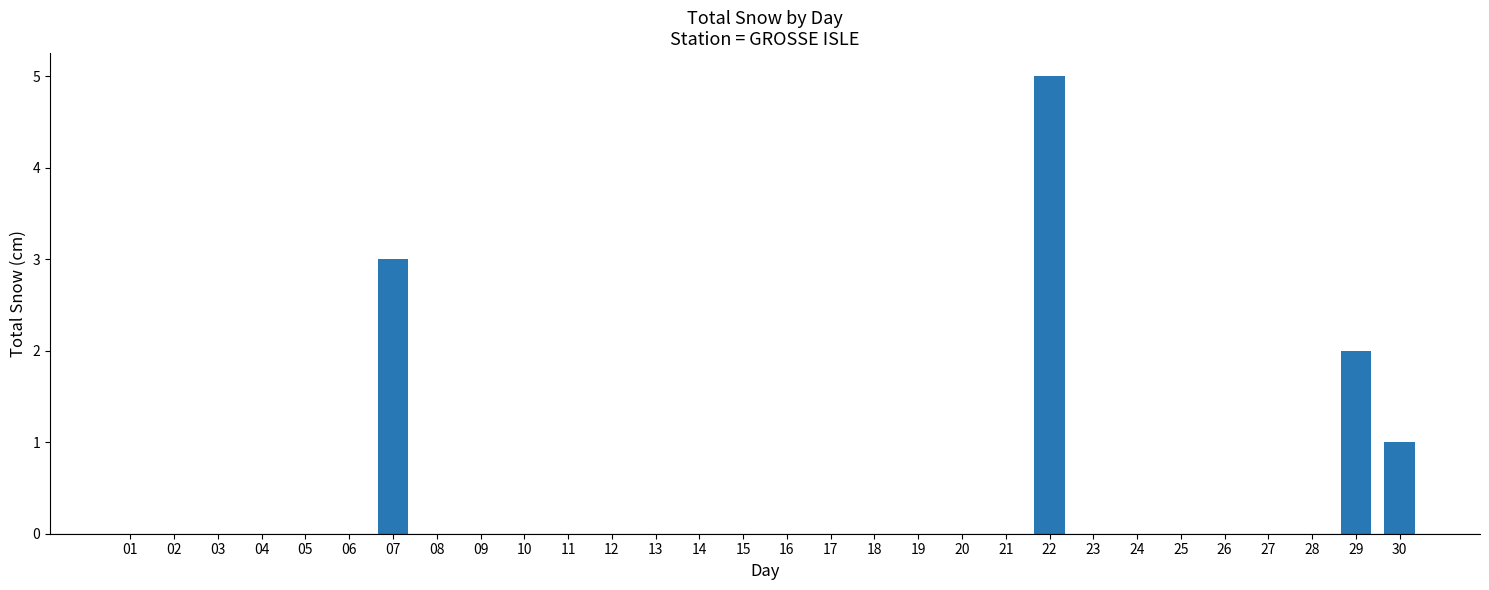

Are the bars grouped side by side (vs. stacked)?

No